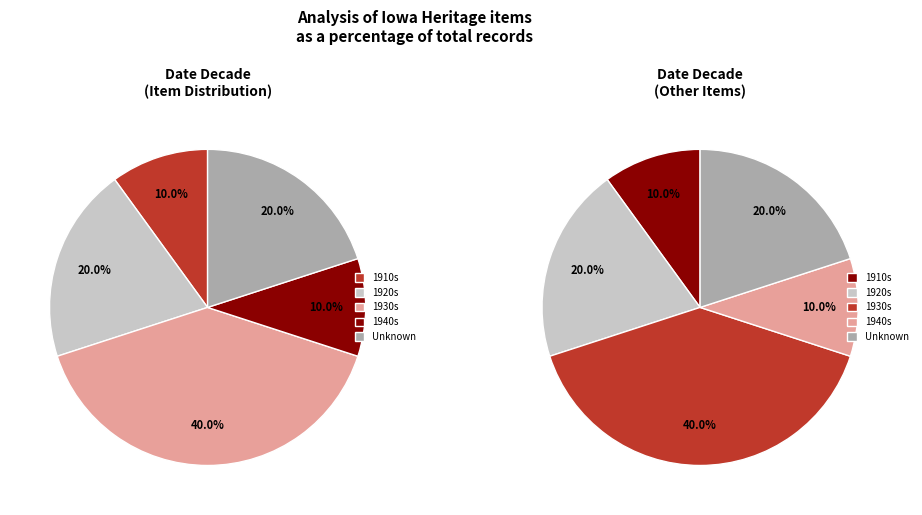

Is it true that 1915? is 10% of the pie?

True